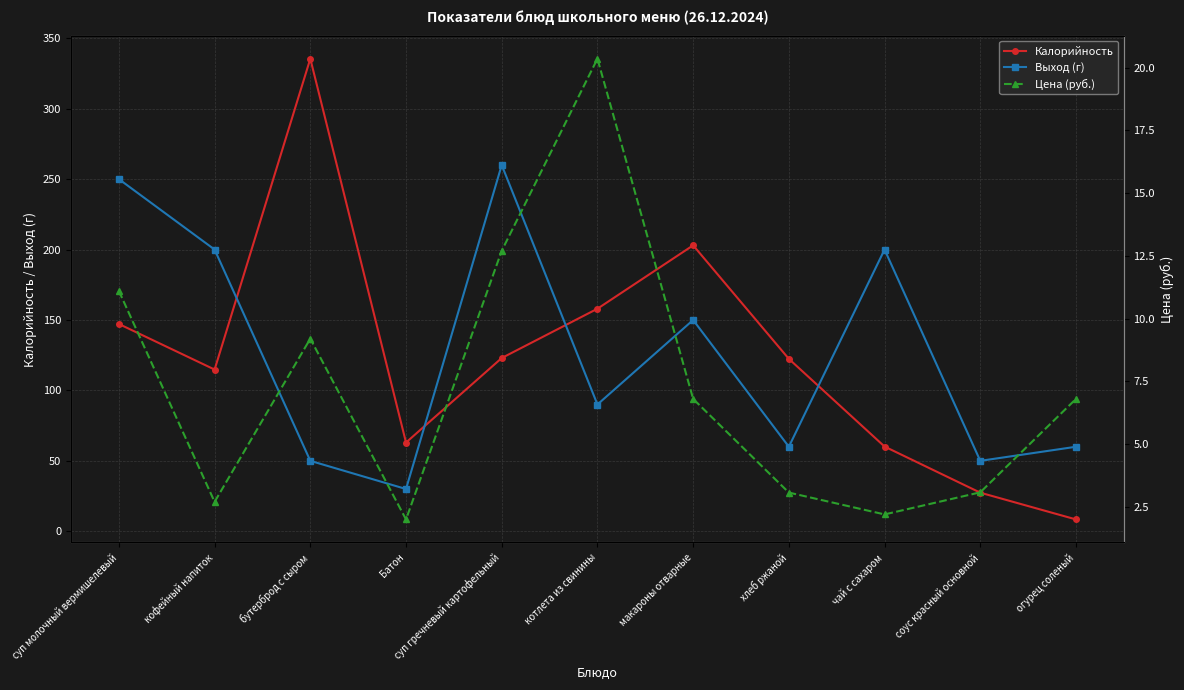

Between суп молочный вермишелевый and соус красный основной, which is larger?

суп молочный вермишелевый